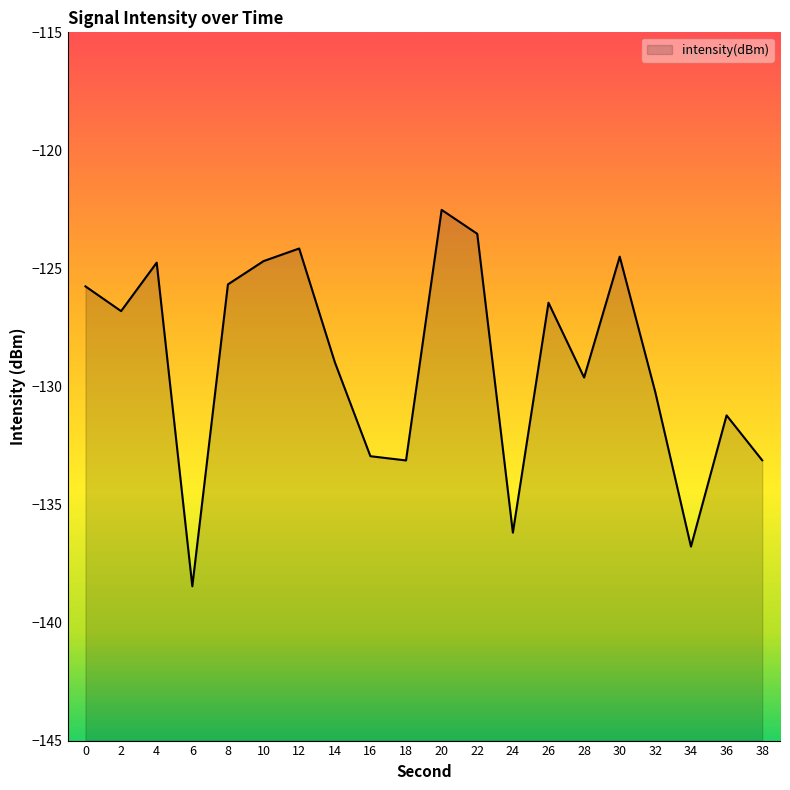

What is the greatest value displayed?

-122.5